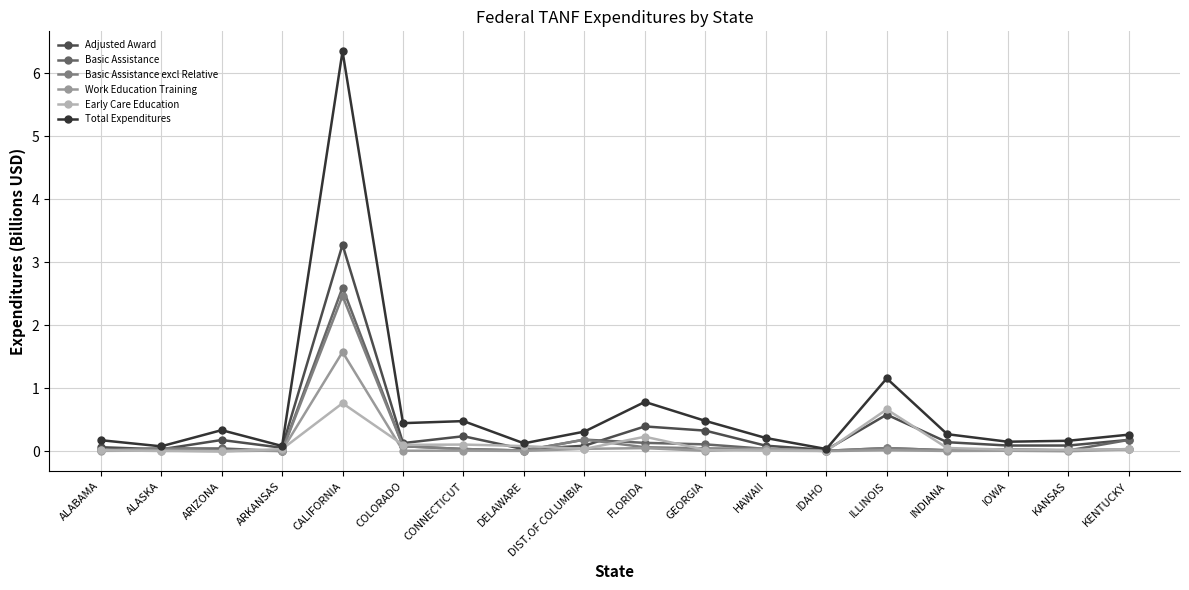

Count the number of data series in this chart.

6